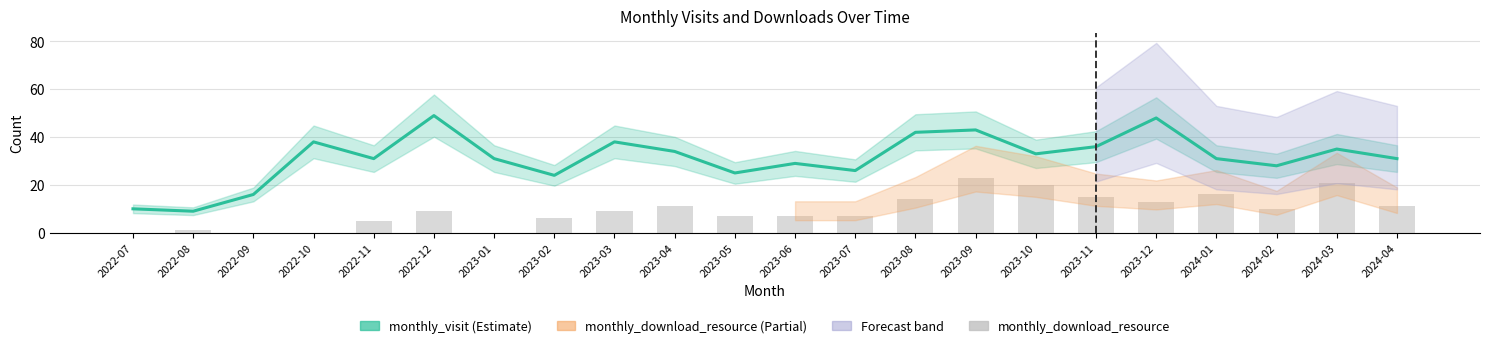

Are the bars horizontal?

No